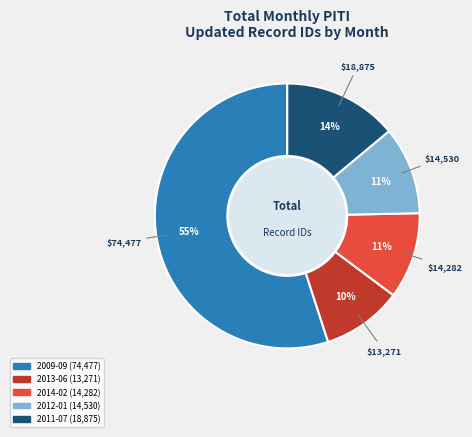

To the nearest percent, what is the average slice percentage?

20%